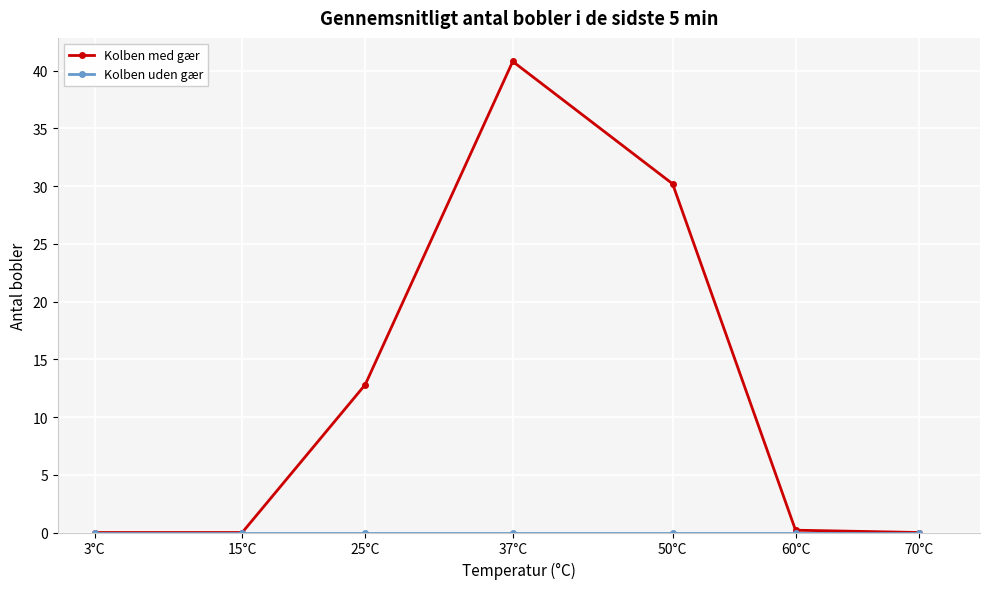

Which series has the largest total across all categories?

Kolben med gær